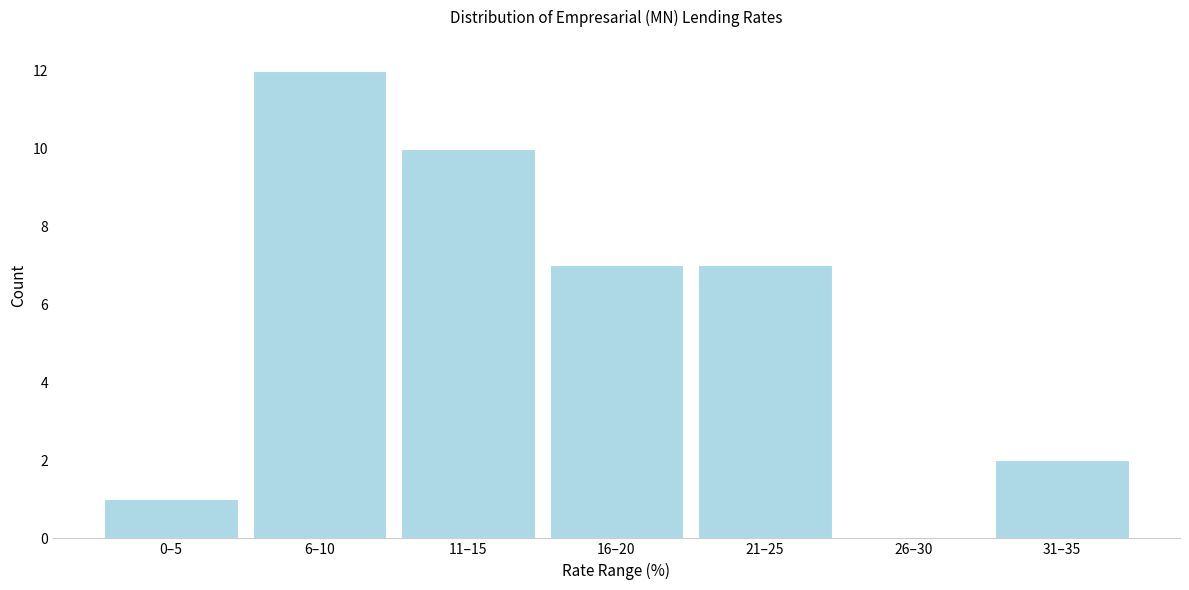

Reading right to left, list all the values displayed in this chart.

31–35=2	26–30=0	21–25=7	16–20=7	11–15=10	6–10=12	0–5=1